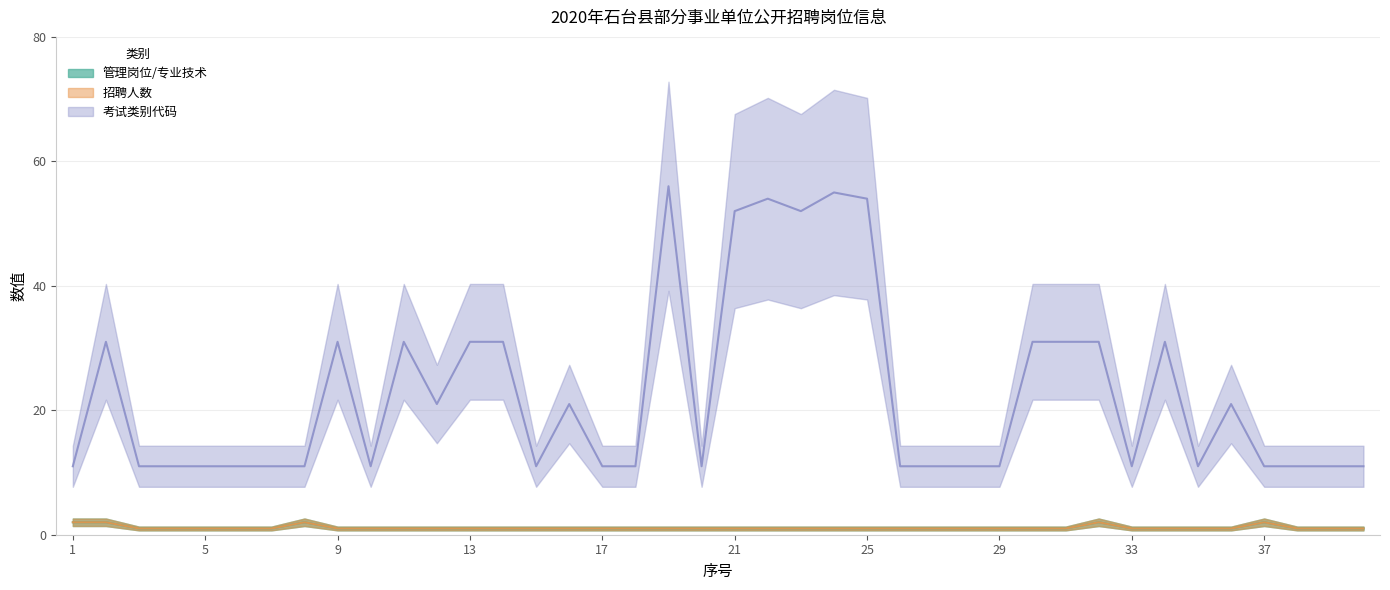

Count the 考试类别代码 values in the range 11 to 31.

34